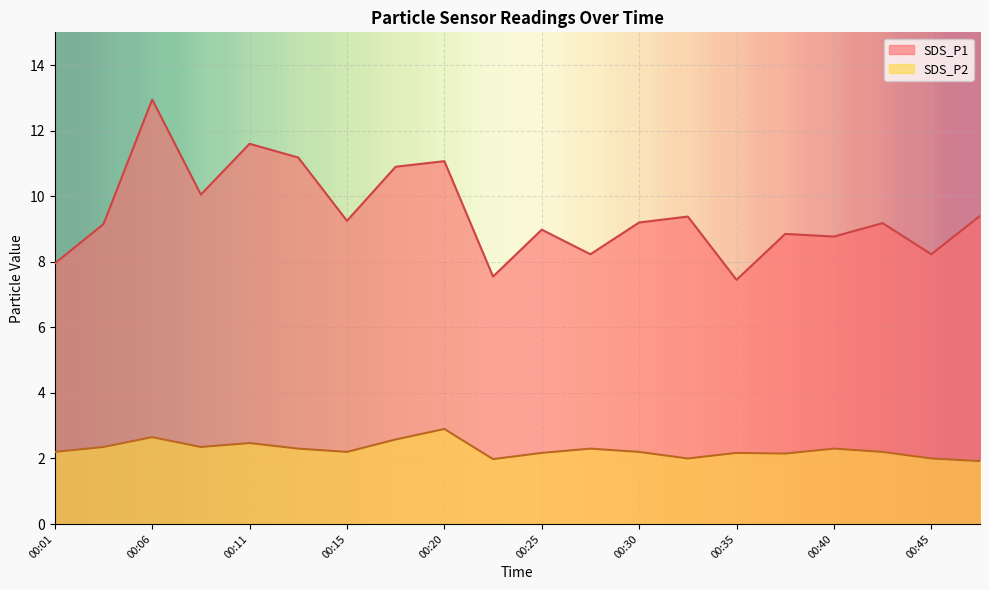

How many lines are shown in the chart?

2